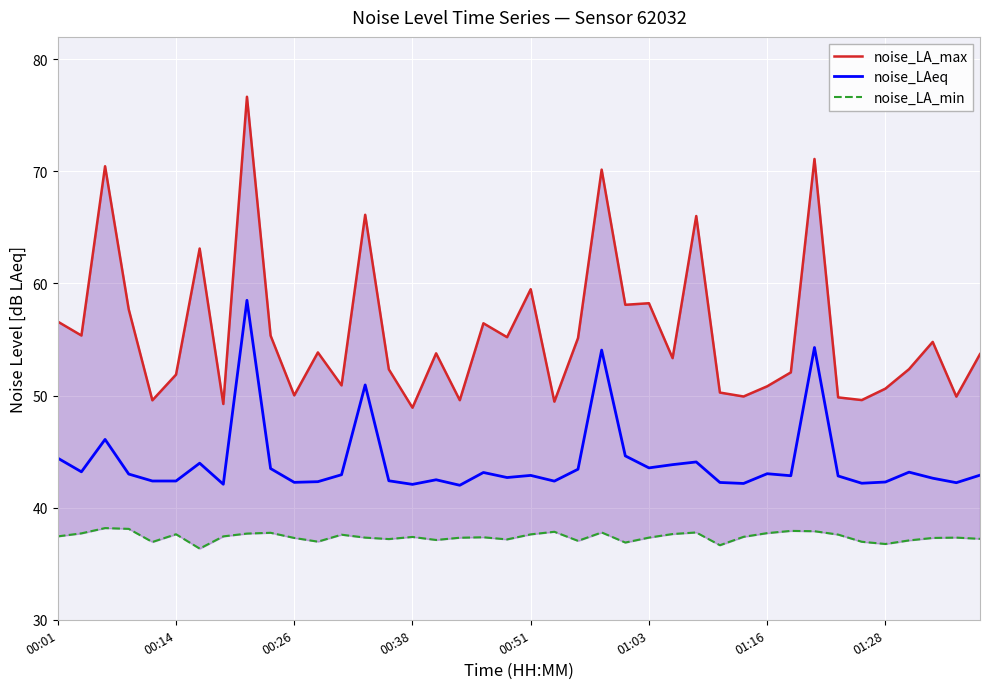

The value of noise_LAeq at 00:01 is 11.2. True or false?

False